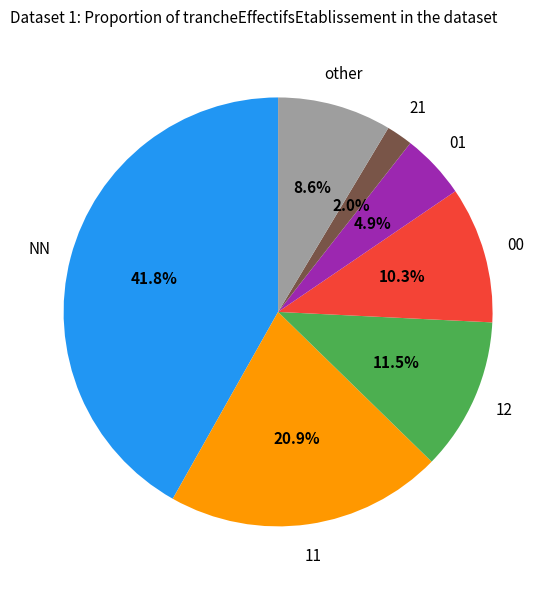

Is there any slice that represents more than half of the pie?

No